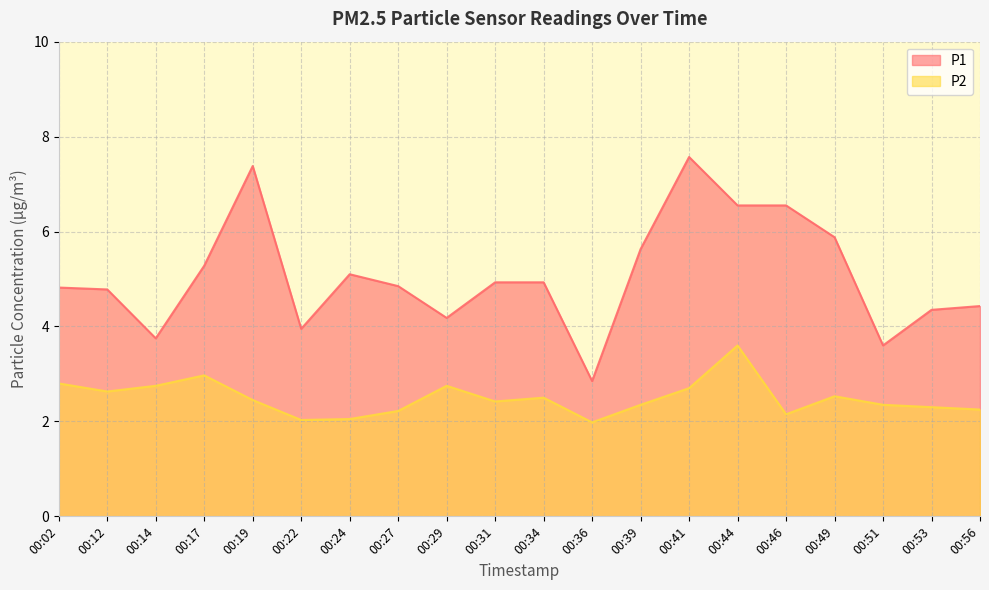

At which category does P1 reach its first local peak?

00:19